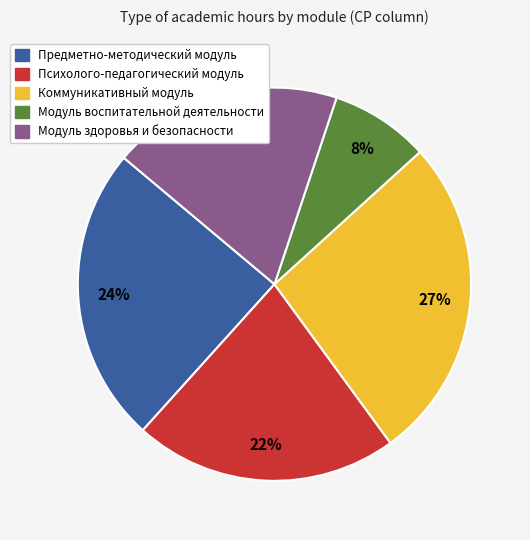

What is the ratio of the value at Модуль воспитательной деятельности to the value at Коммуникативный модуль?

0.3